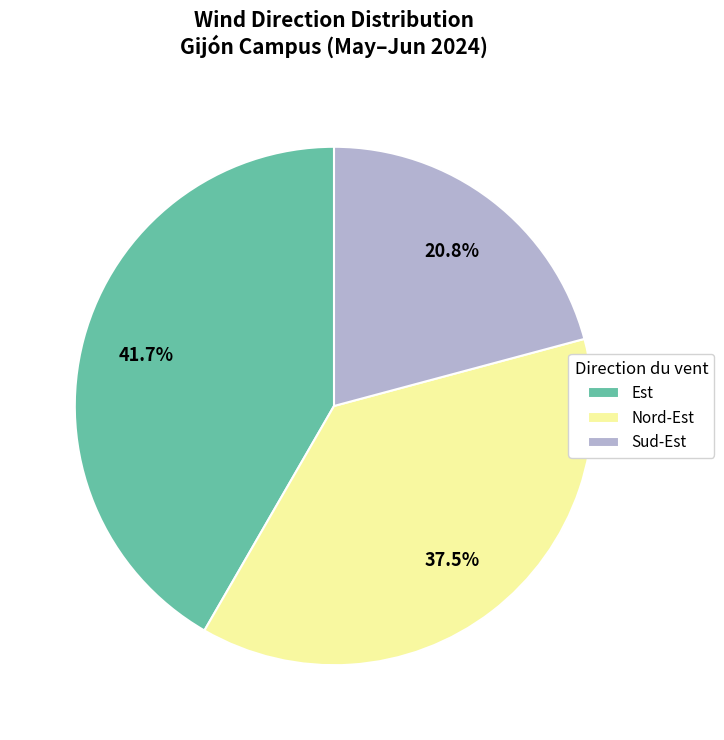

Does Nord-Est account for over 50% of the chart?

No